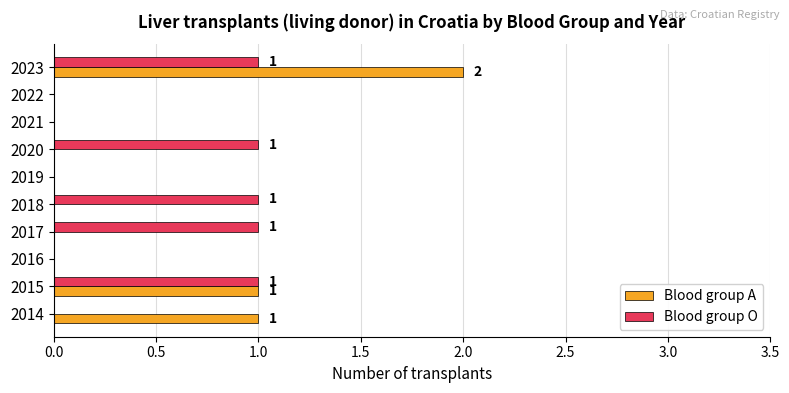

At which category is the sum across all series the highest?

2023